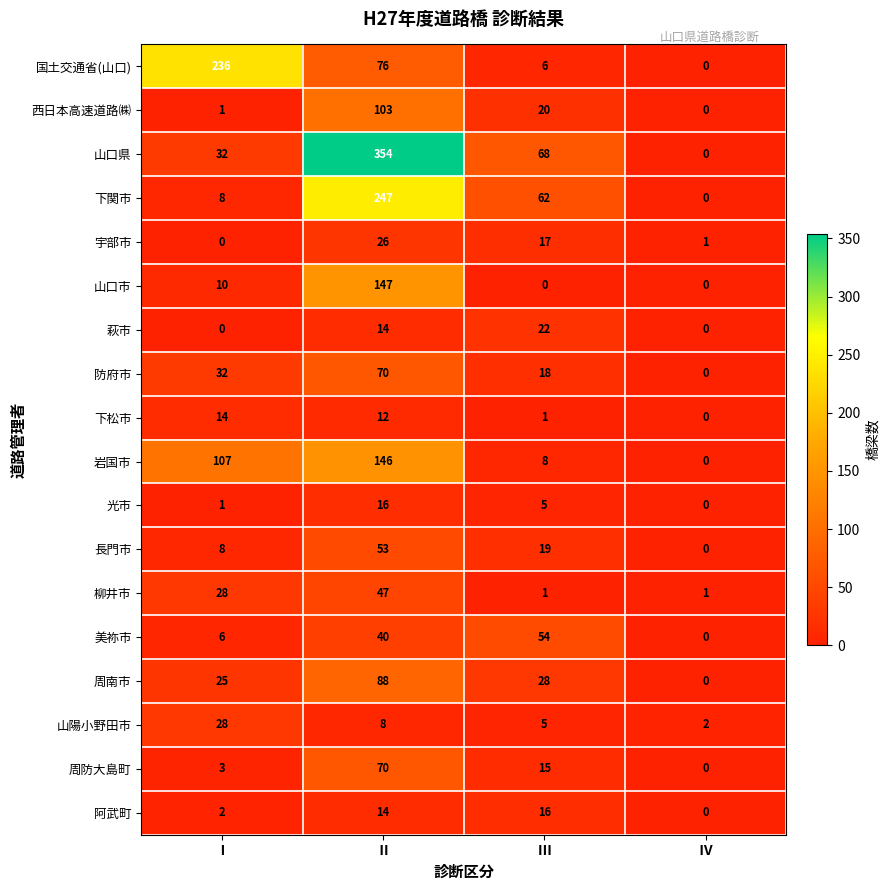

The 周防大島町 series shows 70 at Ⅱ. True or false?

True